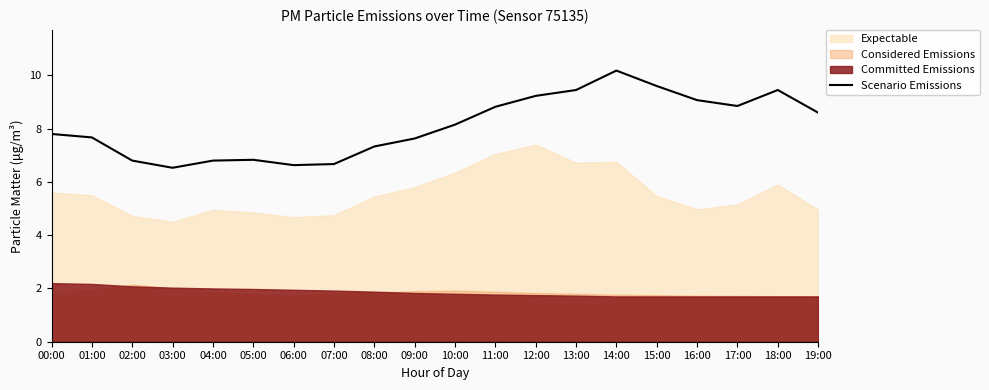

True or false: the data shows 6.5 at 03:00.

True